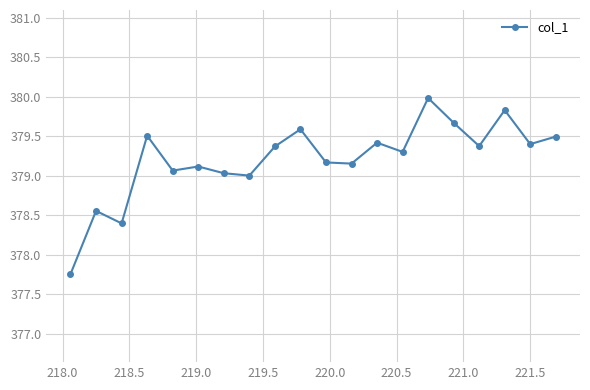

How many interior local peaks (higher than both neighbors) does the data have?

7